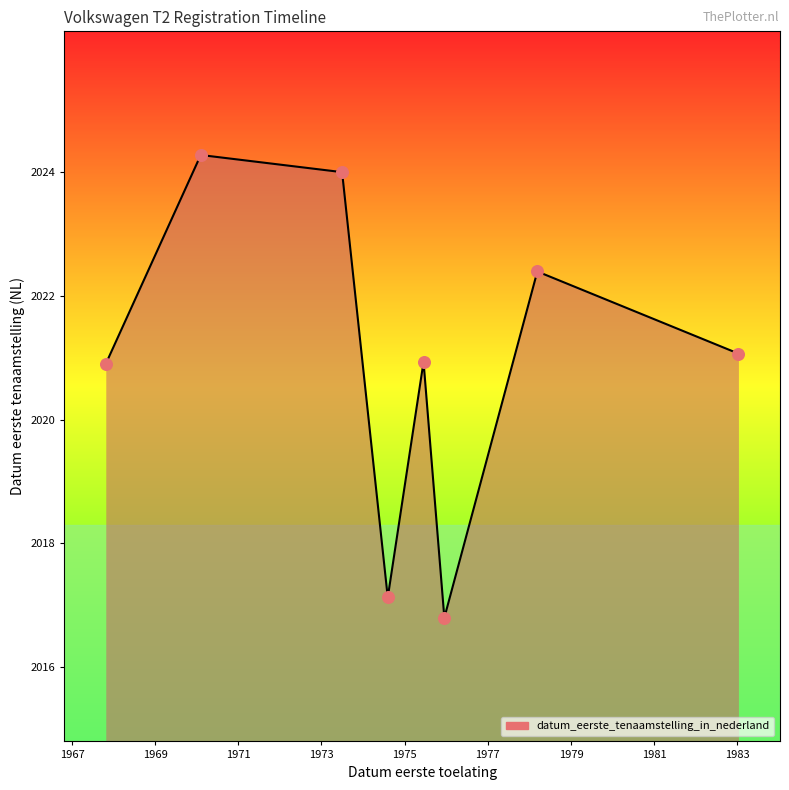

What is the difference between the second highest and second lowest values?

6.9